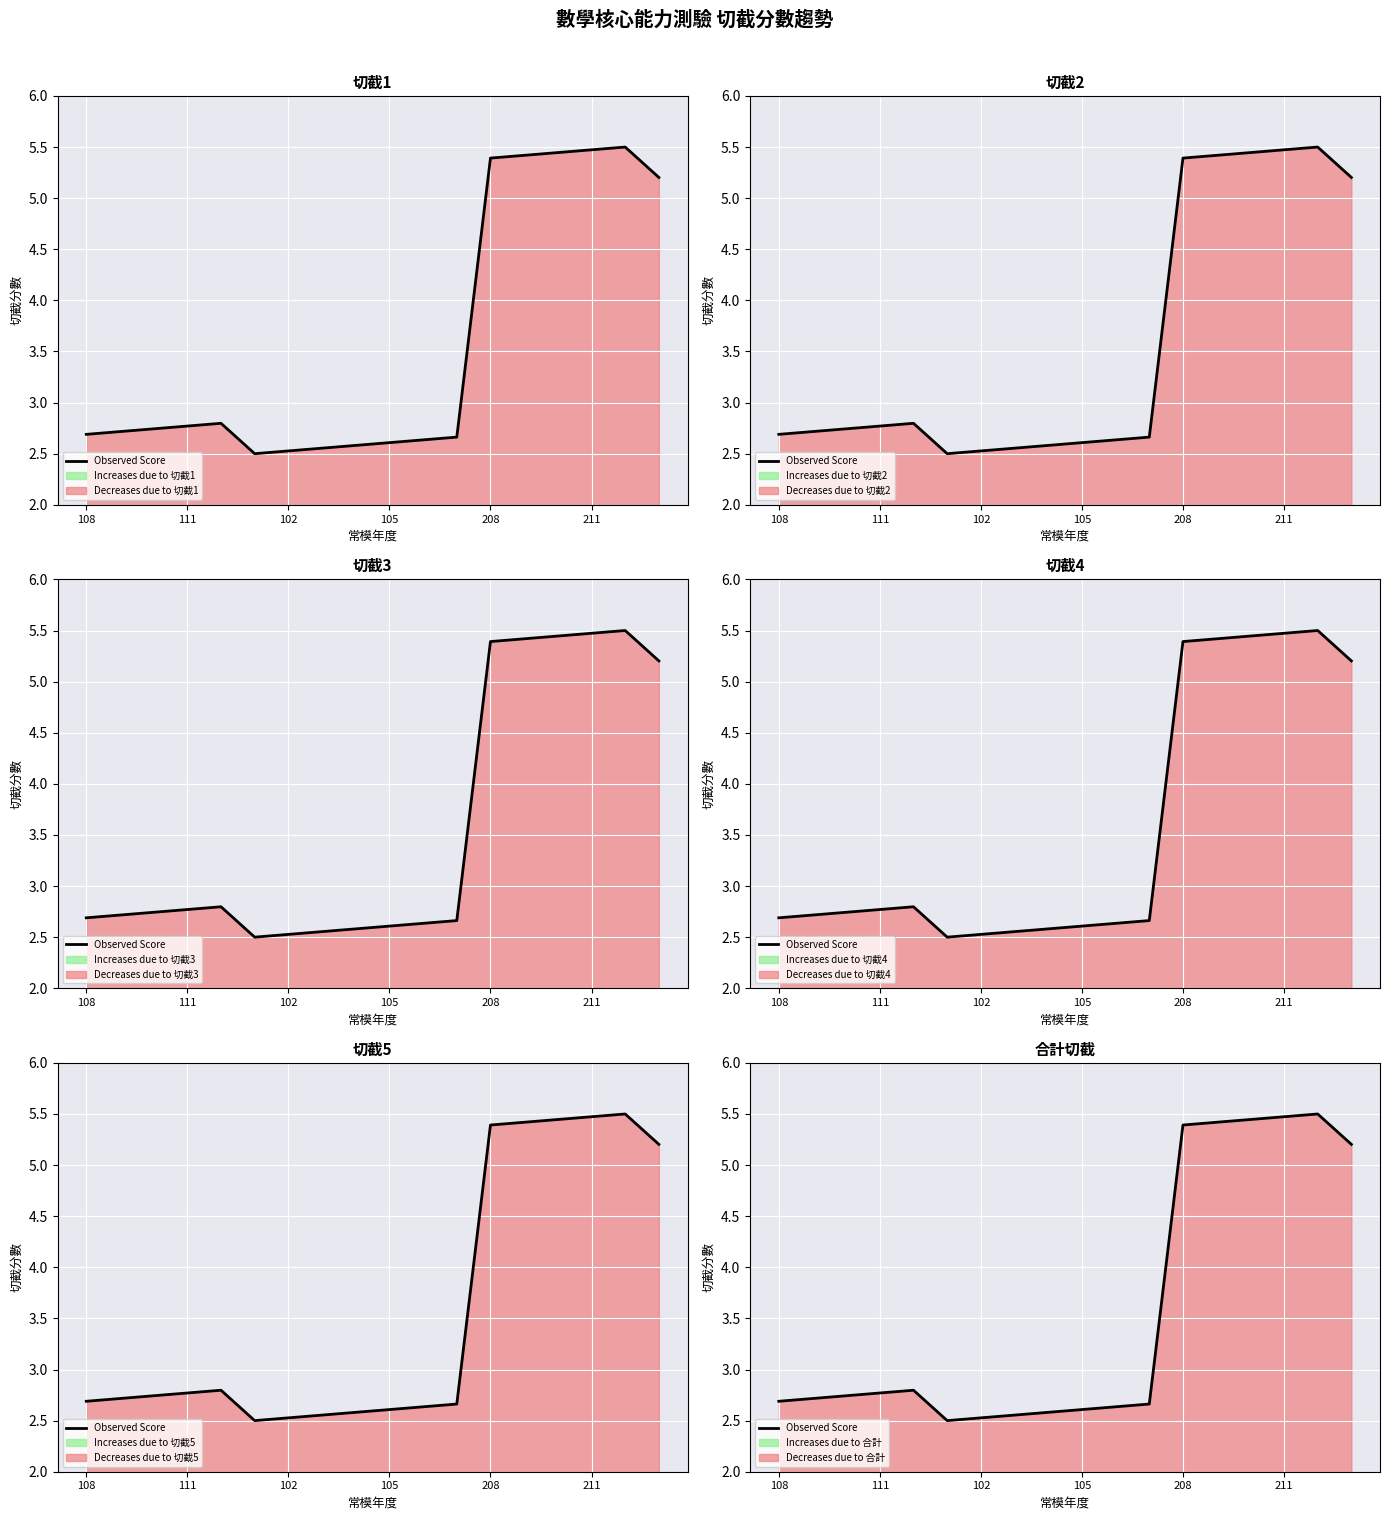

True or false: there are more than 0 points higher than both neighbors.

True